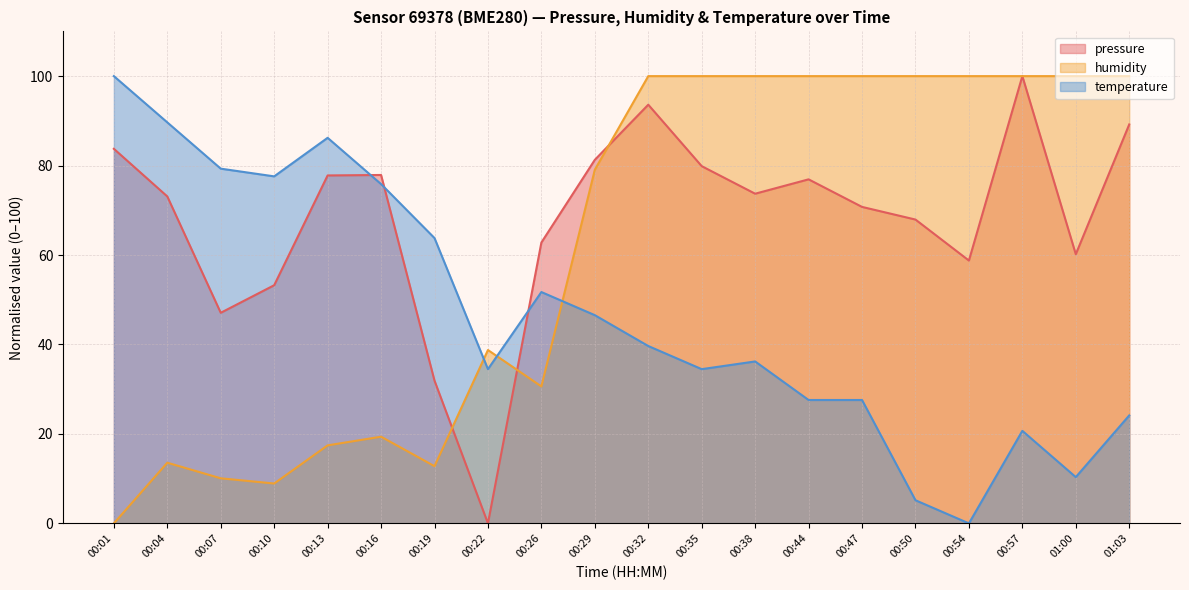

Which series has the largest total across all categories?

pressure